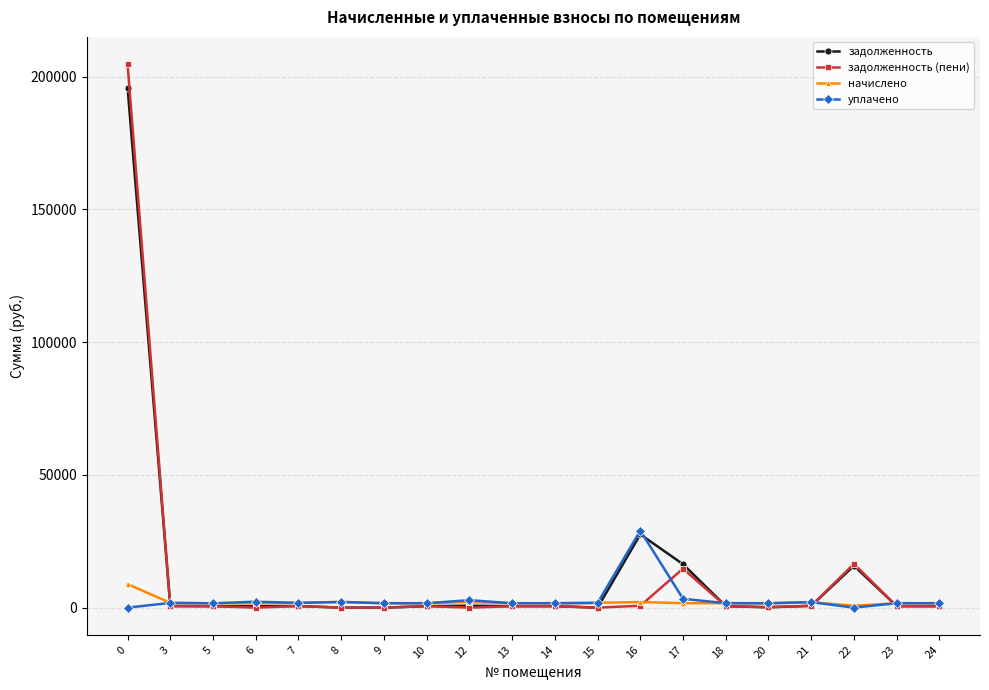

What is the maximum value shown in the chart?

204755.5